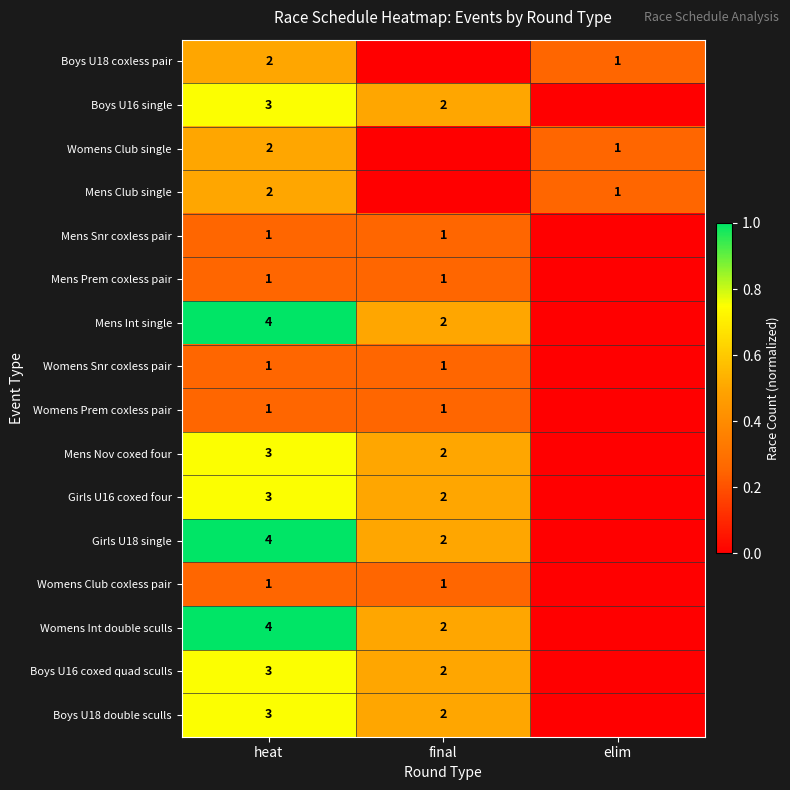

What is the sum of the Mens Int single values at heat and final?

6